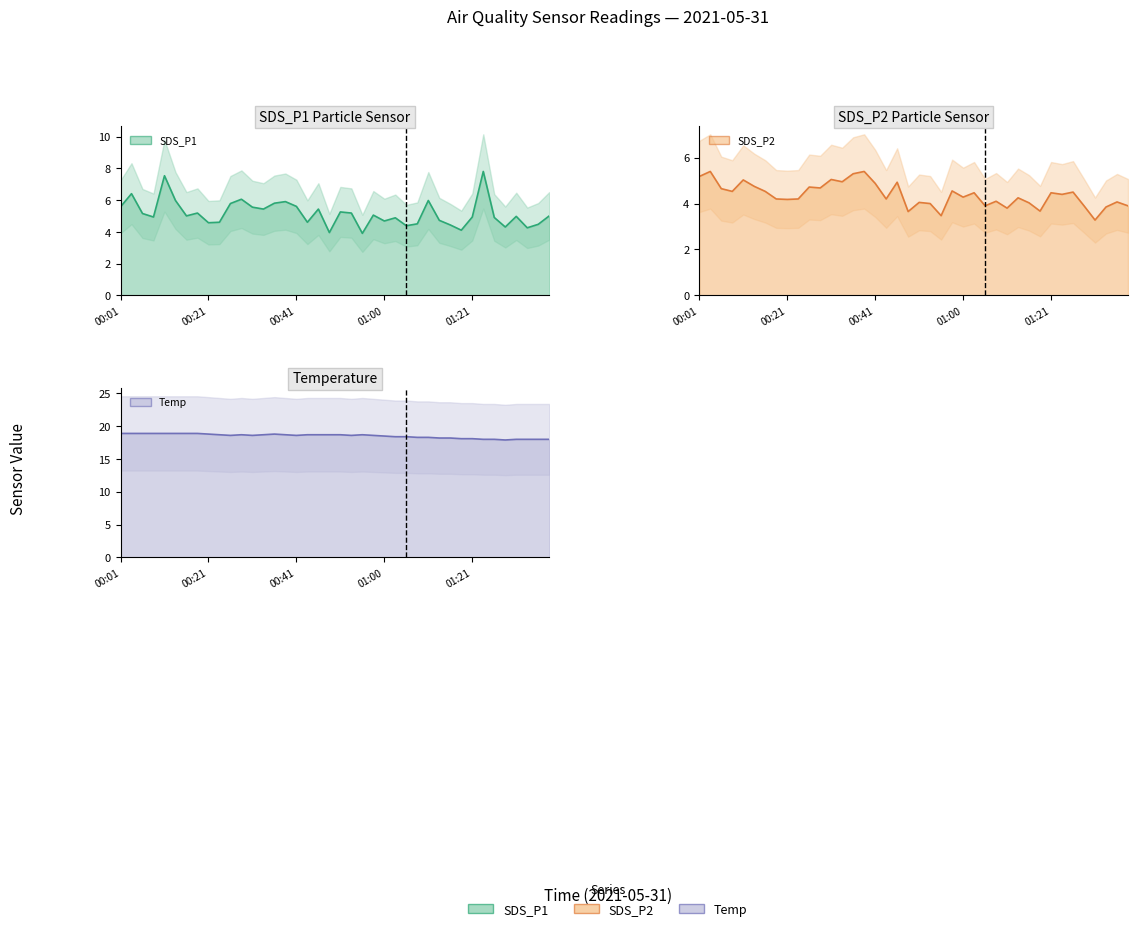

How many data points does each series have?

40